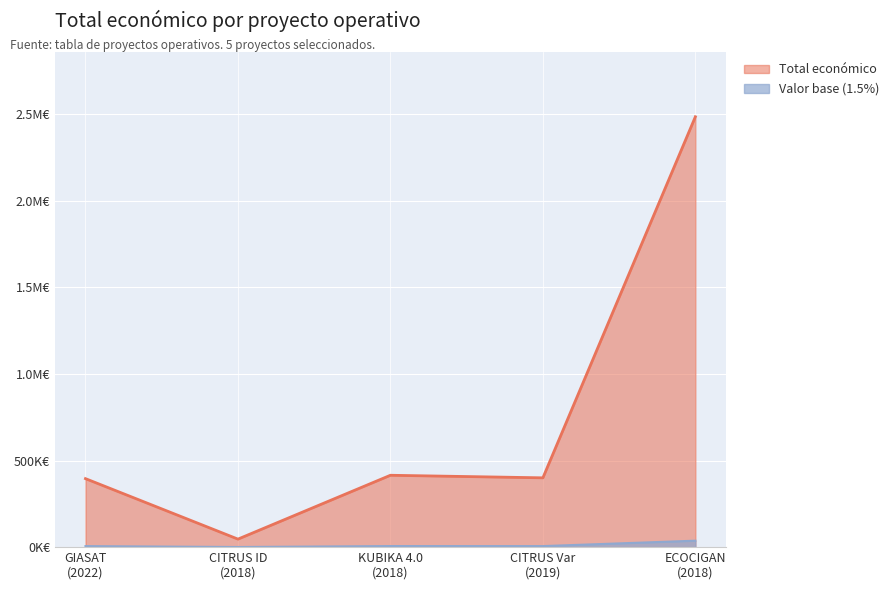

How many data points are above 400025?

2